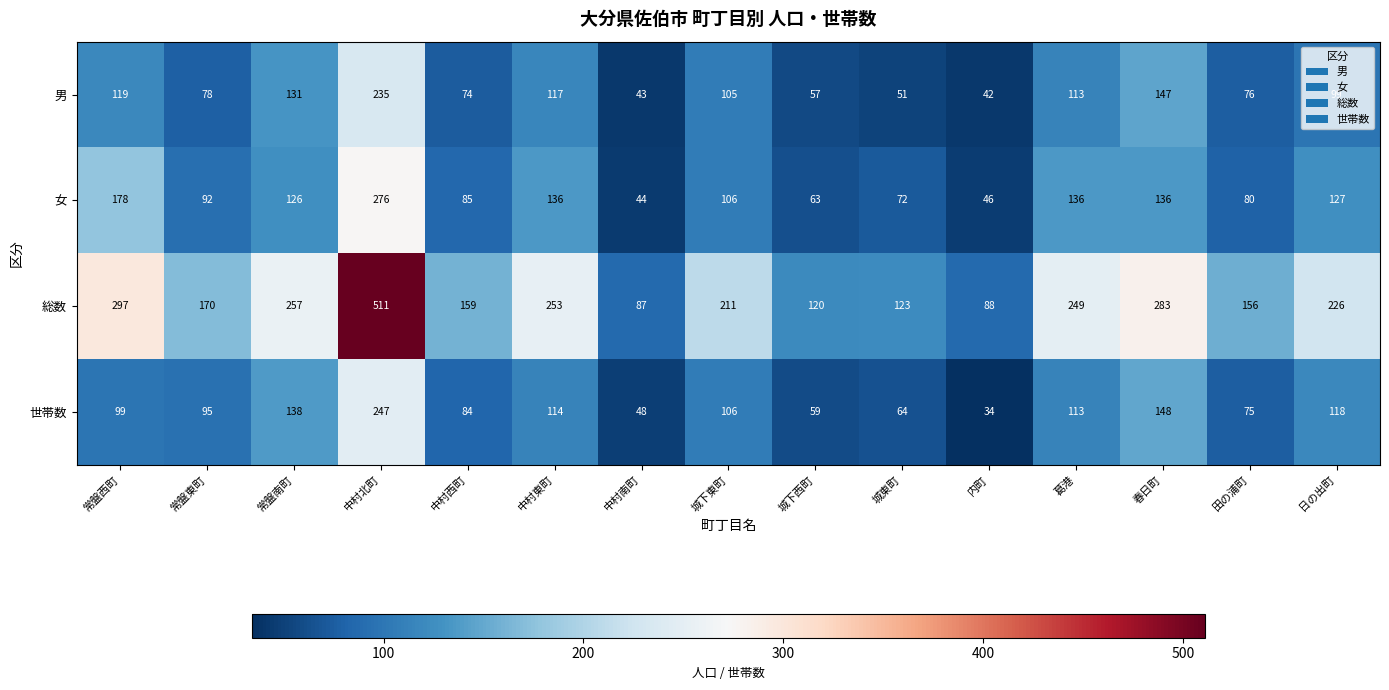

Is it true that 男 equals 235 at 中村北町?

True